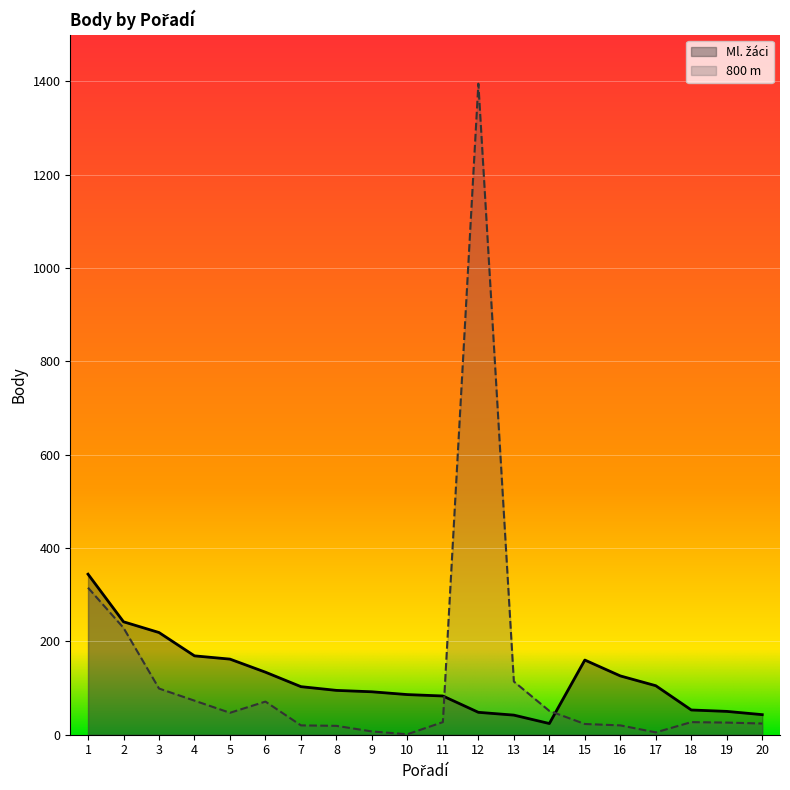

Reading left to right, extract all data points from this chart.

Ml. žáci: 344	242	219	169	162	134	103	95	92	86	83	48	42	24	160	126	105	53	50	43
800 m: 315	229	99	73	47	71	20	19	7	1	27	1395	114	51	23	20	5	27	26	24